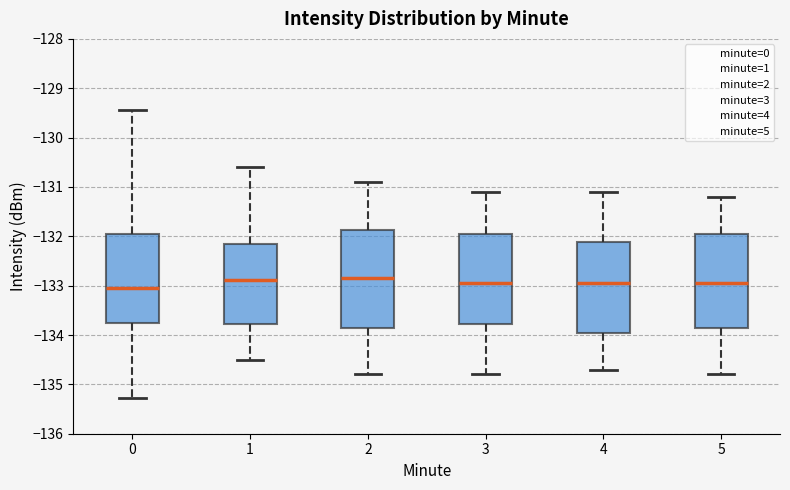

Where does the median line of the box at x = 1 sit on the y-axis? The values are not printed on the chart, so give them approximately, as read against the axis.

-132.9